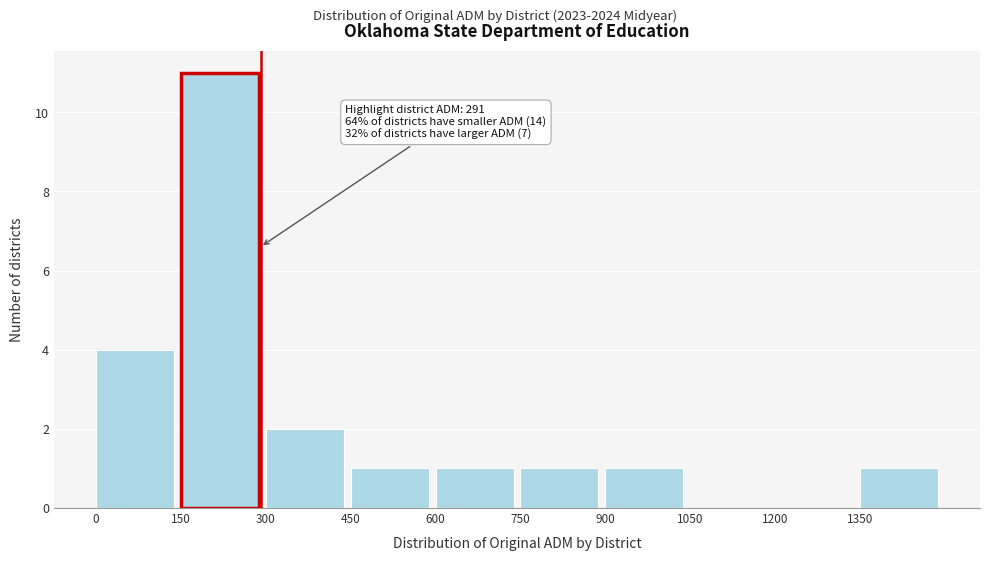

Over which range of the x-axis is the bar tallest?

150 to 300